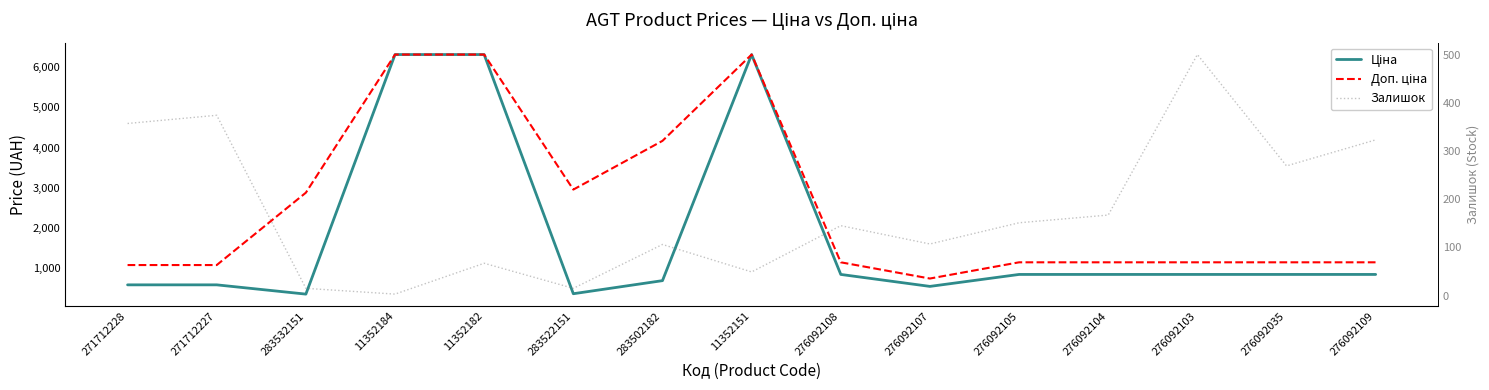

What is the difference between the Ціна values at 276092104 and 11352184?

5460.3